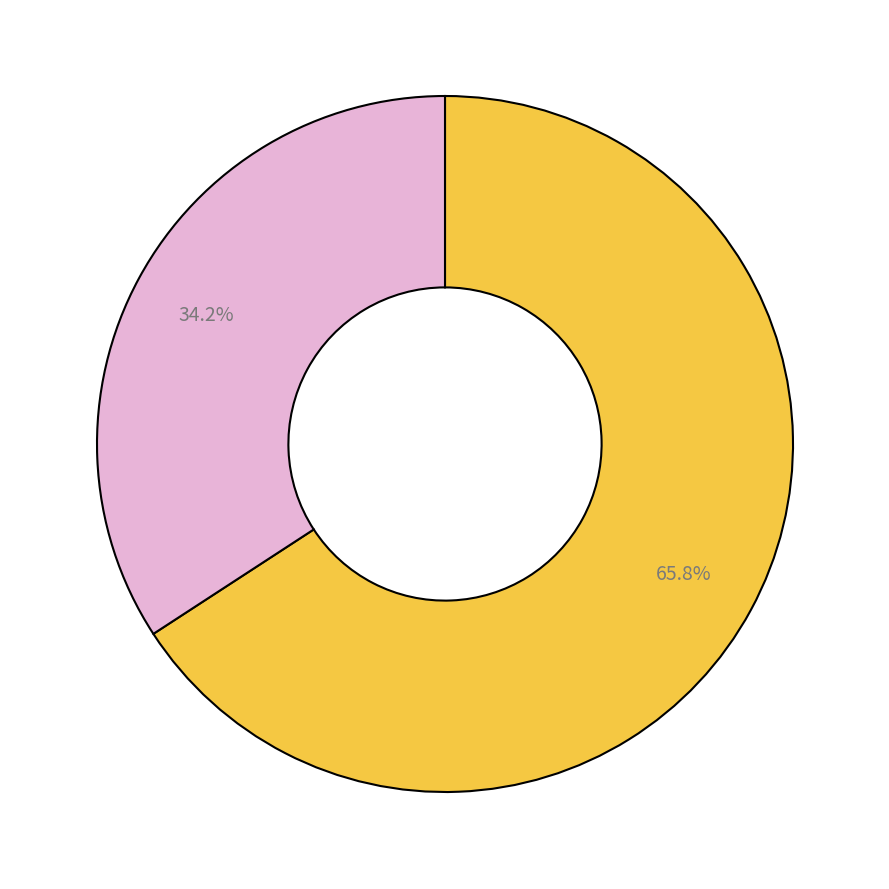

Is there a majority slice in this chart?

Yes